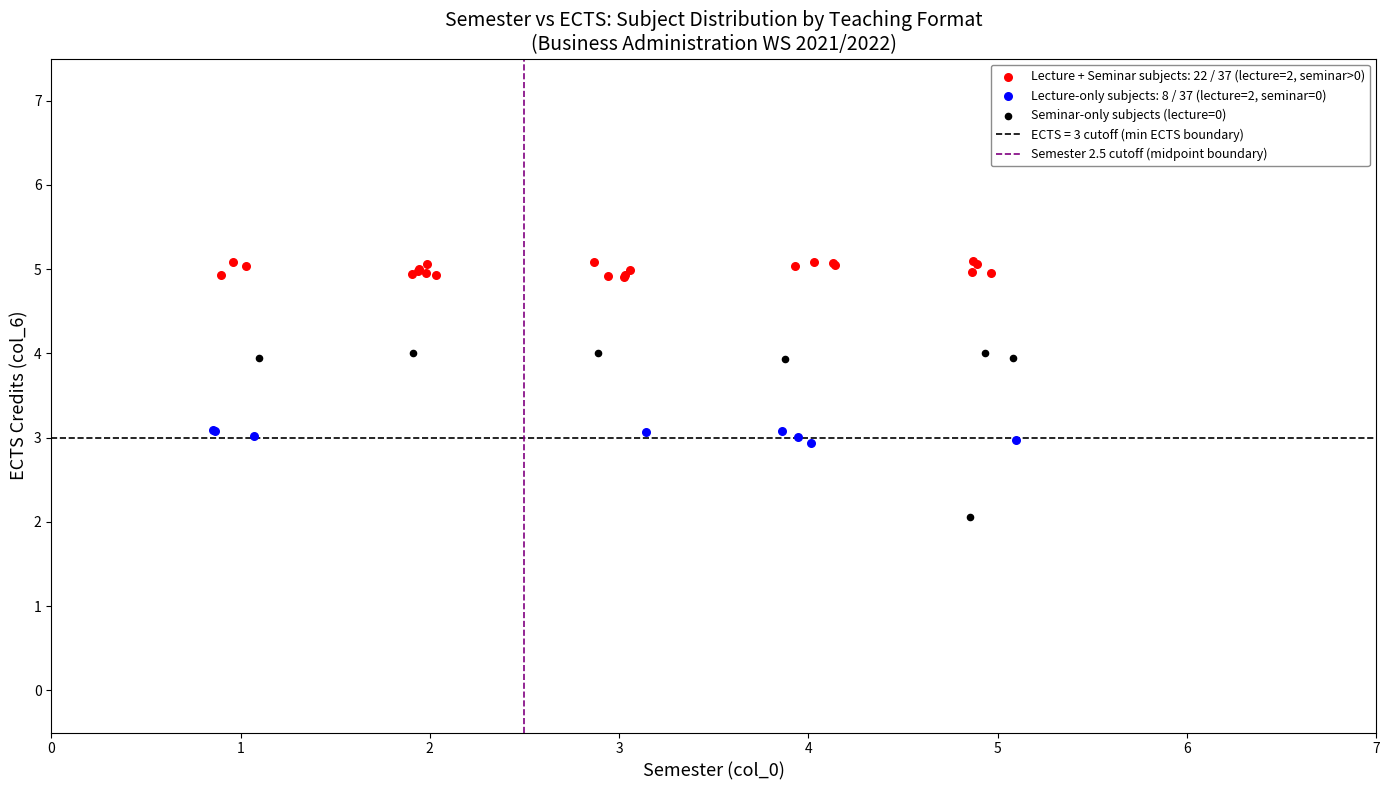

Which series has the largest Y range (max minus min)?

Seminar-only subjects (lecture=0)